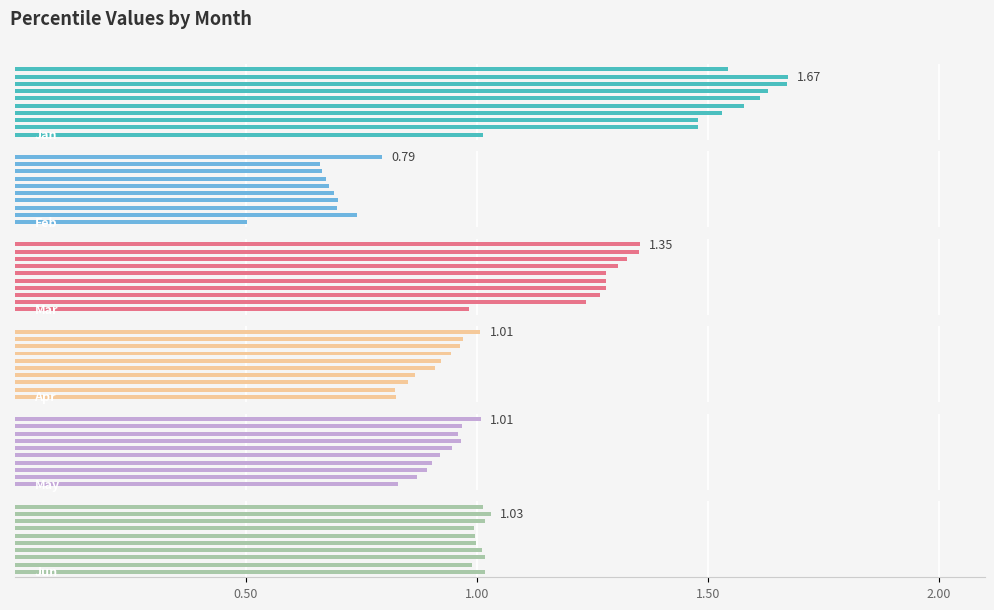

What is the lowest value of the Jun series?

1.0